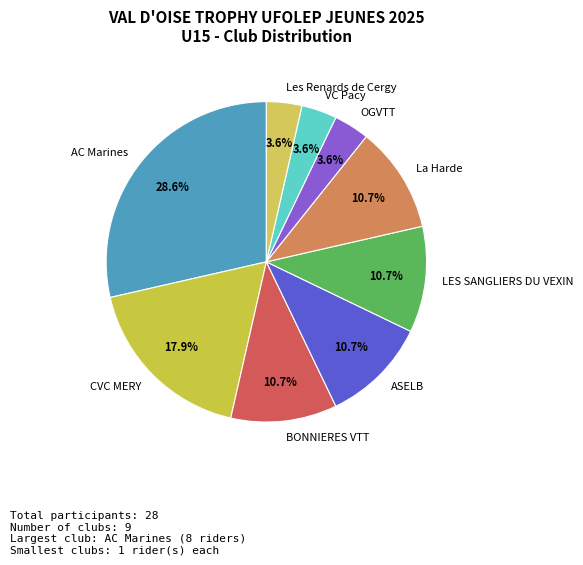

Which slice is the largest?

AC Marines